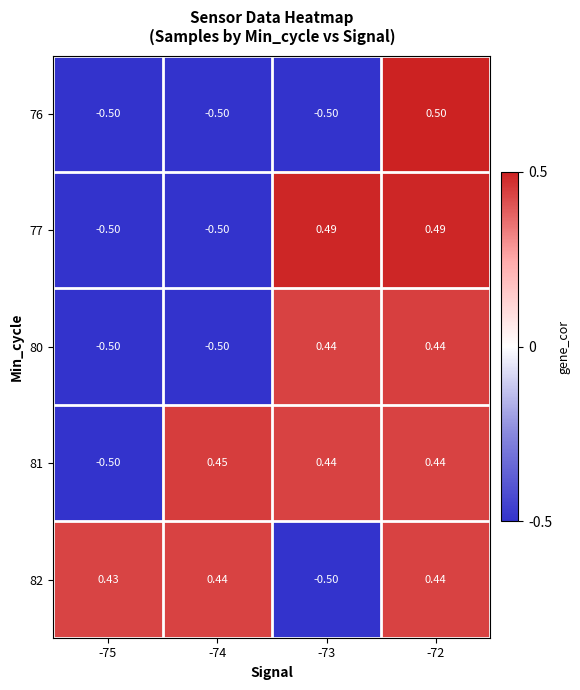

Is the value of 76 at -74 greater than the value of 82 at -75?

No